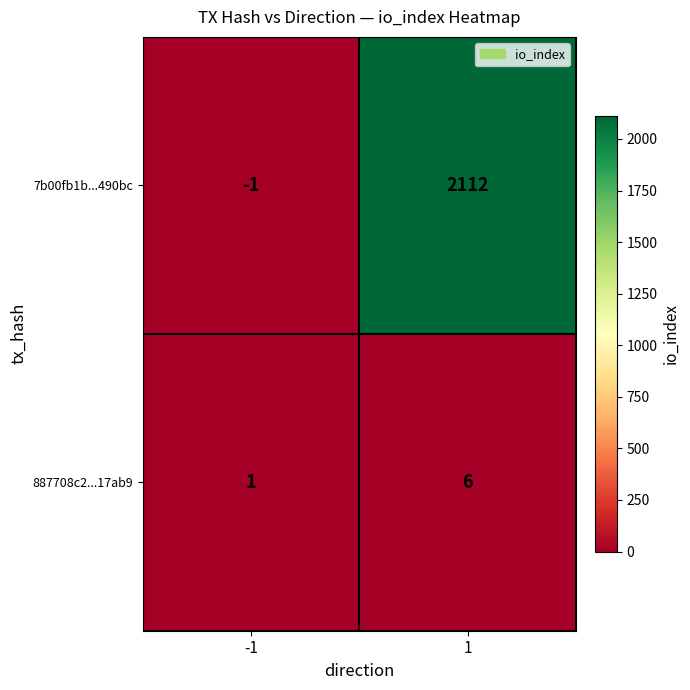

List the series in order of their overall mean, highest first.

7b00fb1b...490bc, 887708c2...17ab9